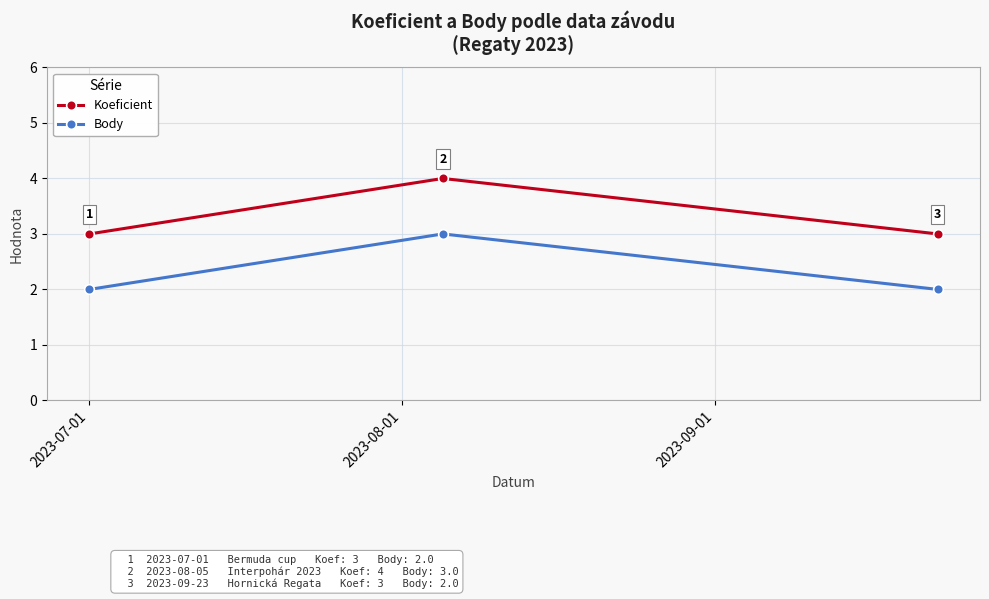

What is the value of the Koeficient point at the 1st from the left?

3